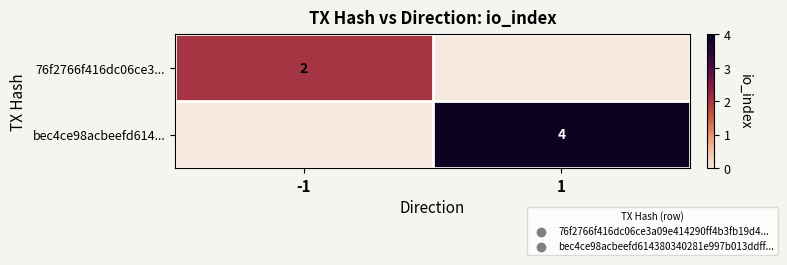

The value of bec4ce98acbeefd614... at 1 is 1. True or false?

False